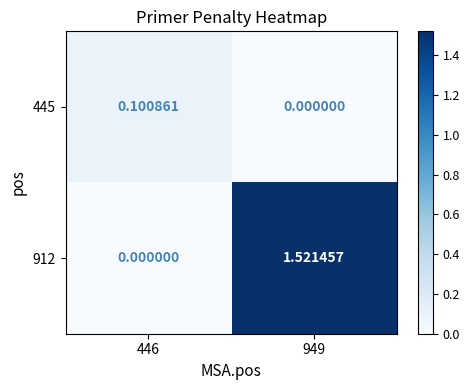

Count the number of data series in this chart.

2